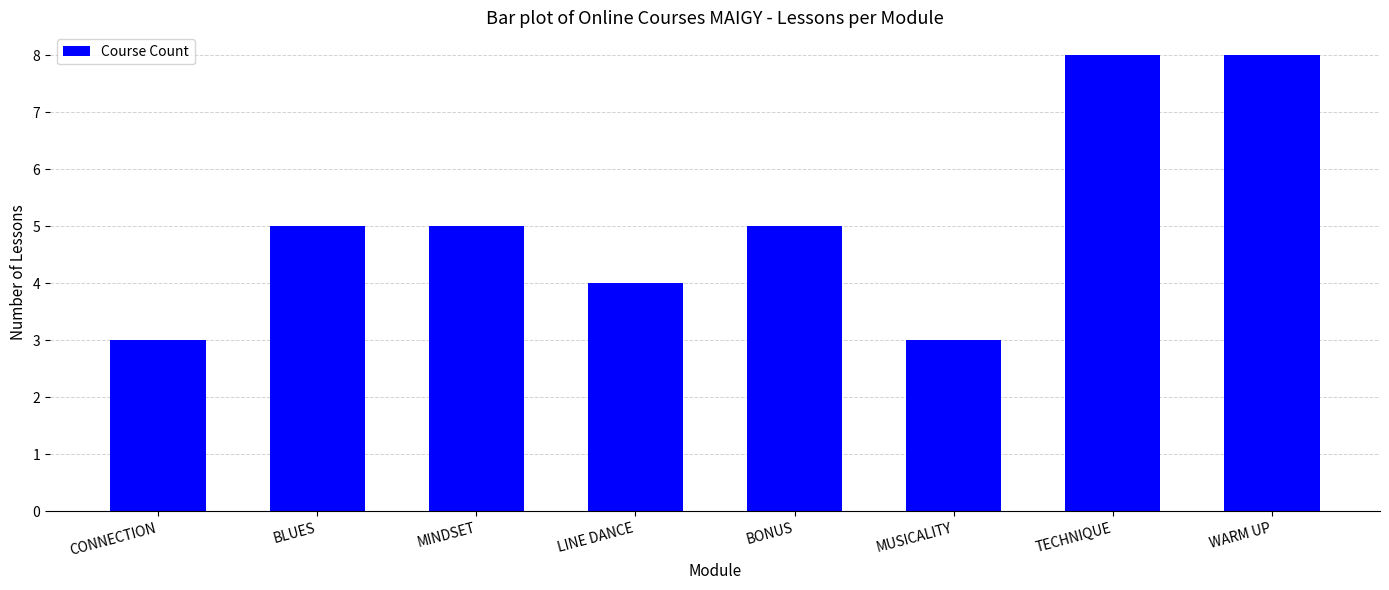

The chart shows a value of 8 at MINDSET. True or false?

False